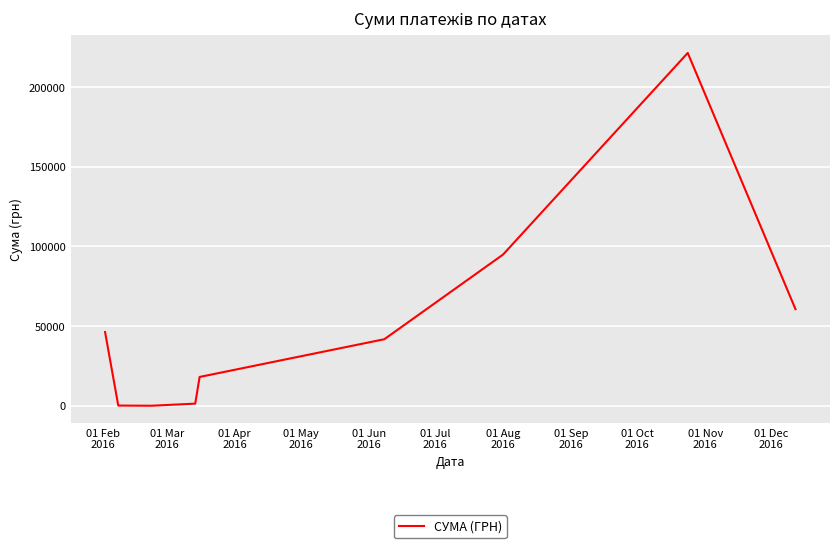

What is the greatest value displayed?

221368.2